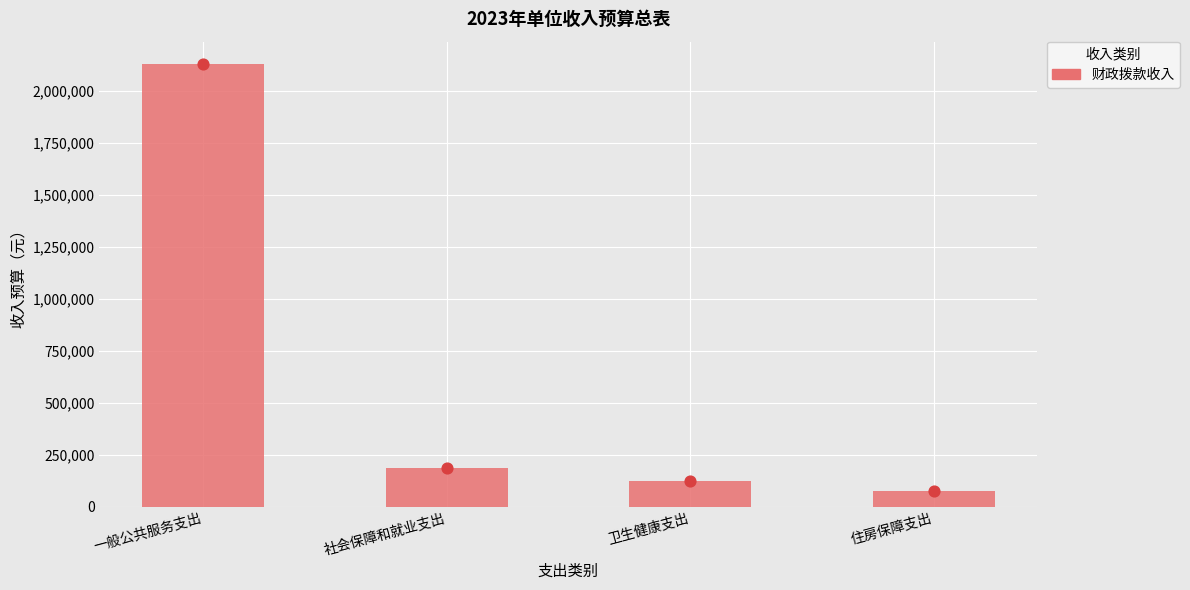

What is the change in value from 一般公共服务支出 to 卫生健康支出?

-2007700